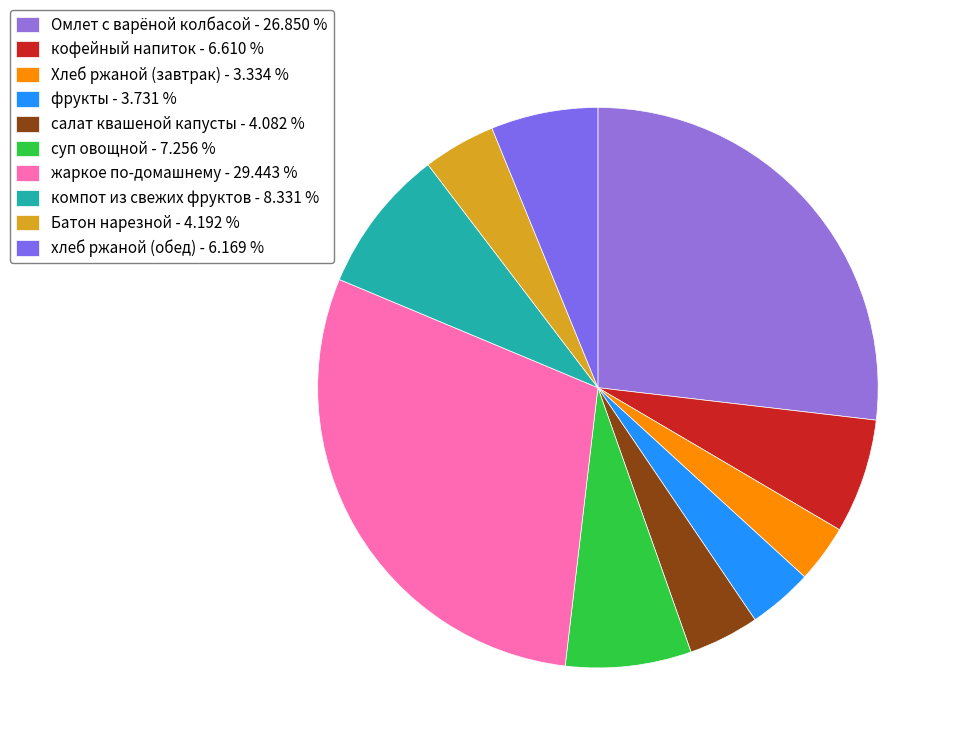

How many segments does this pie chart have?

10